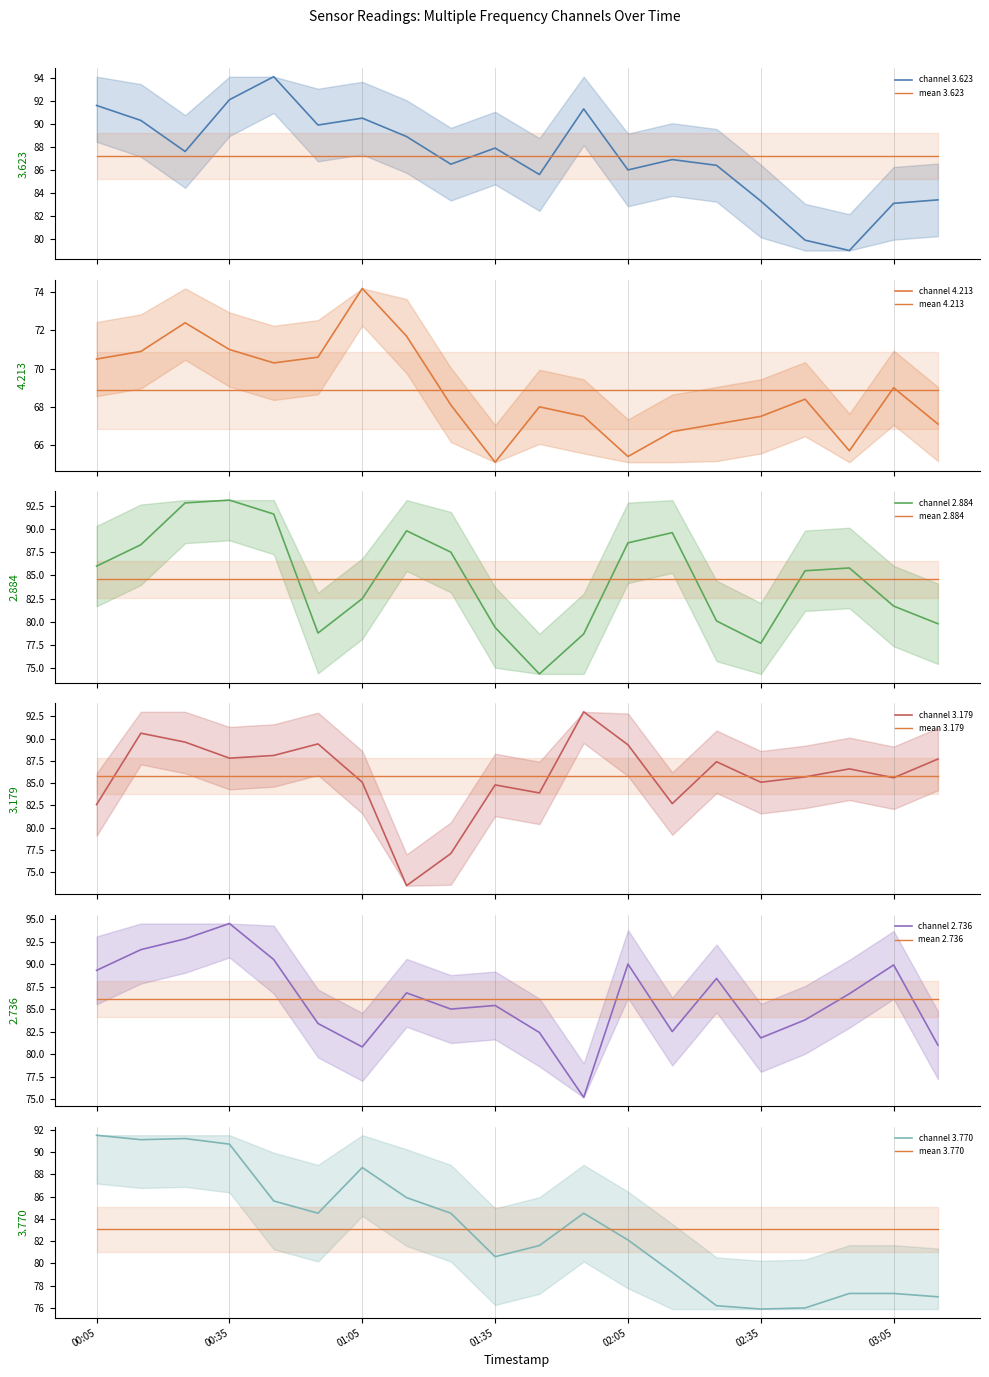

The ref 2.736 series shows 125.7 at 02:35. True or false?

False